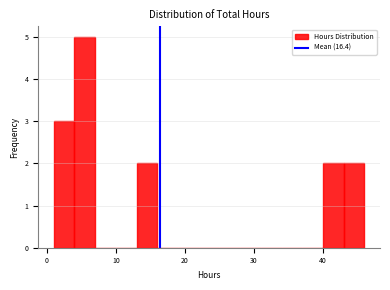

Around what value on the x-axis is the tallest bar? Give the approximate position of its centre, as read against the axis.

6